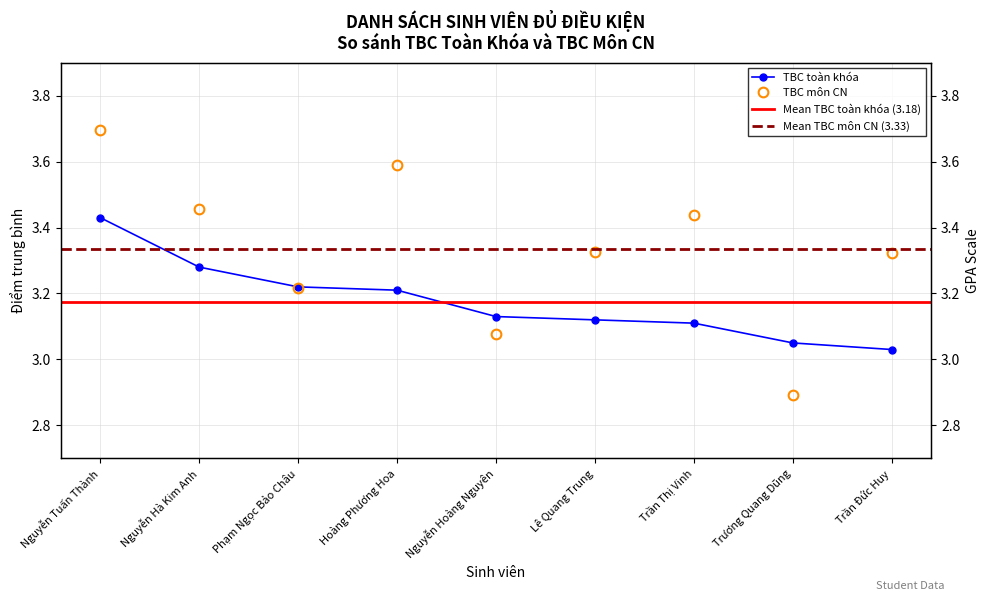

What is the sum of the TBC toàn khóa values at Nguyễn Hoàng Nguyên and Trương Quang Dũng?

6.2